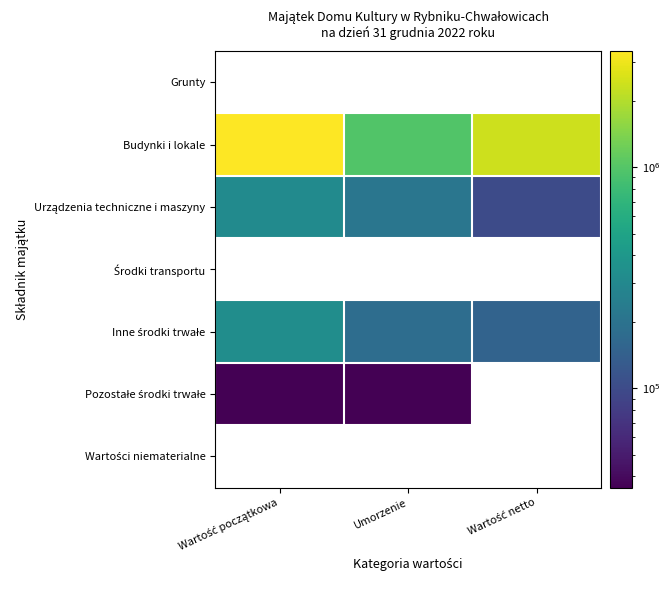

Which has a higher value, Wartość netto or Wartość początkowa?

Wartość netto